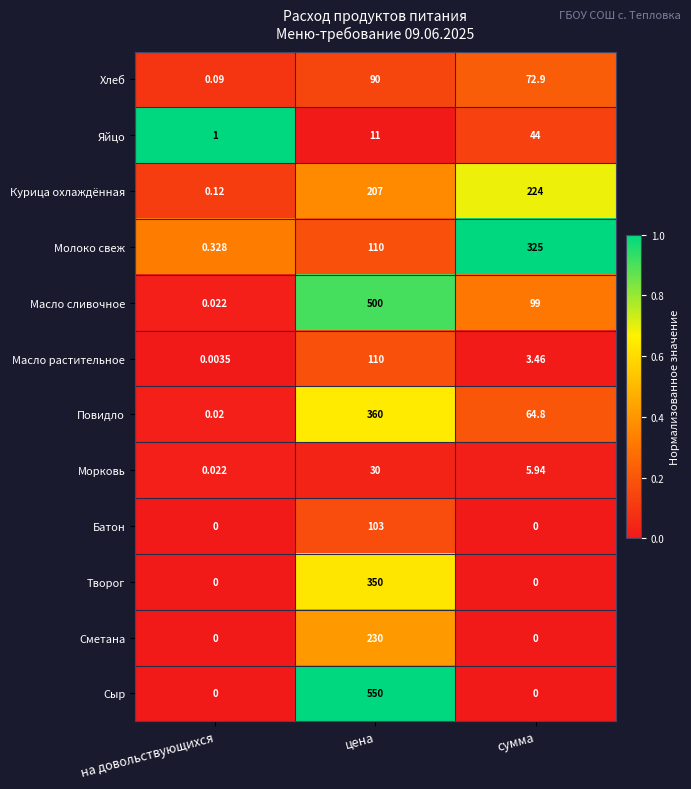

What is the maximum value shown in the chart?

550.0